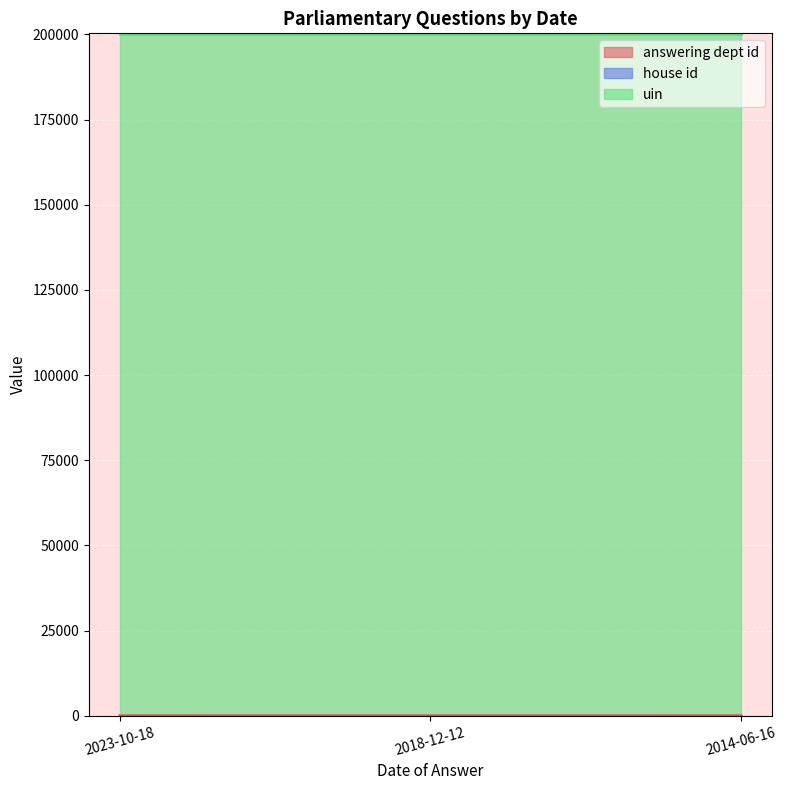

At which label is uin closest to 200151?

2023-10-18